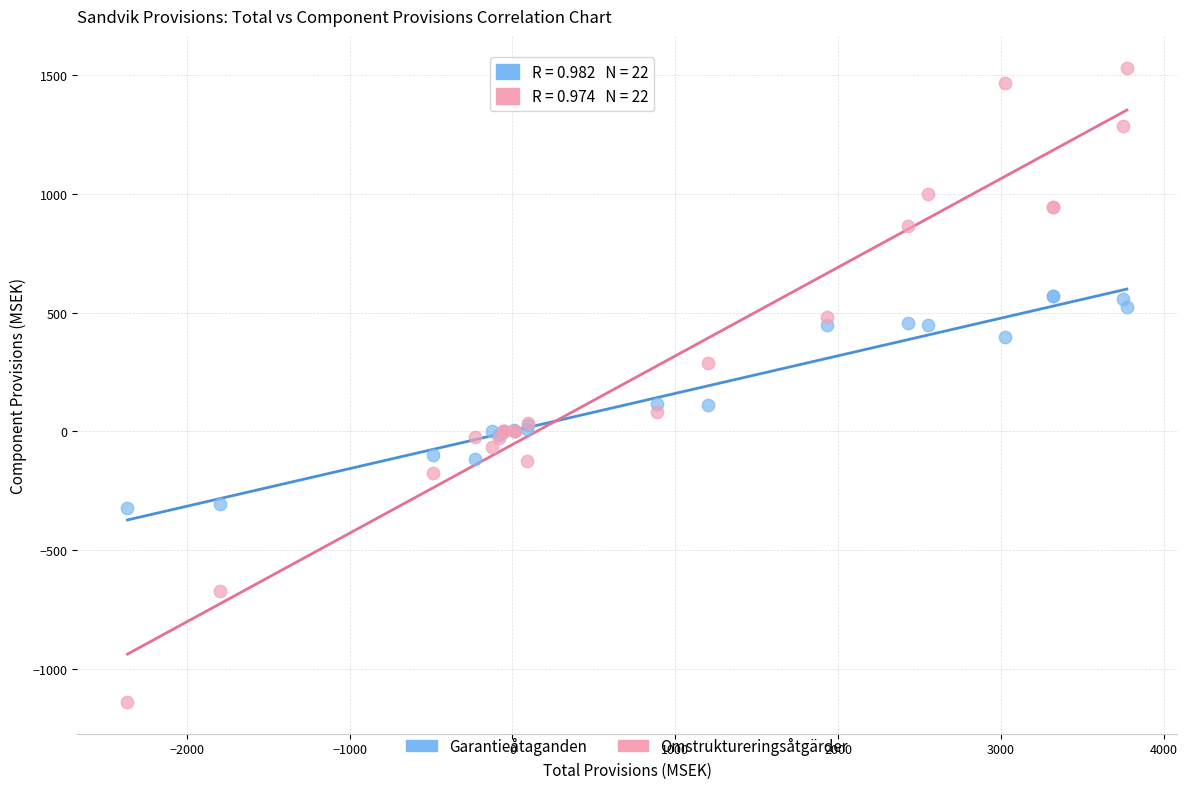

Which series contains the highest Y value?

Omstruktureringsåtgärder